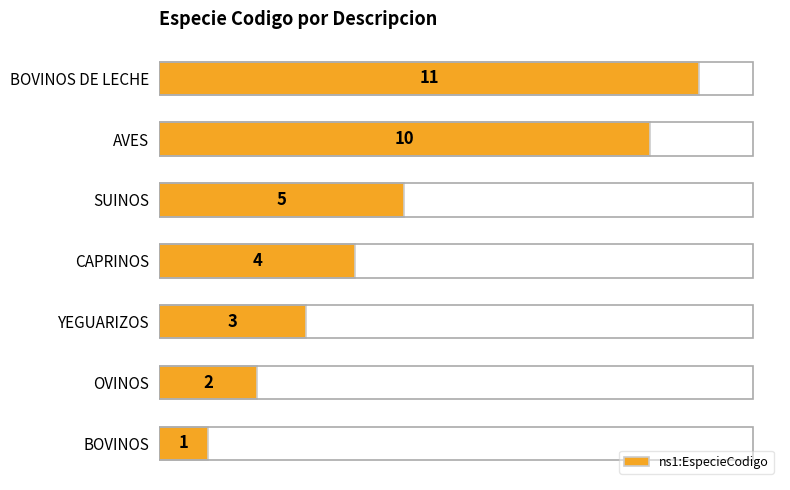

What is the change in value from YEGUARIZOS to BOVINOS DE LECHE?

+8